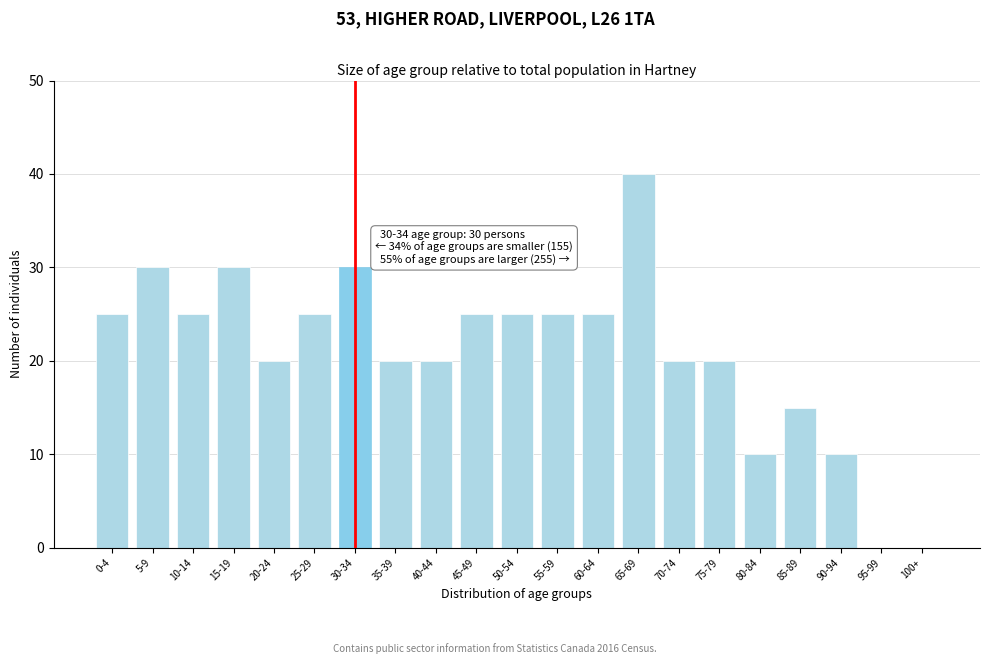

Reading right to left, what are all the values shown in this chart?

100+=0	95-99=0	90-94=10	85-89=15	80-84=10	75-79=20	70-74=20	65-69=40	60-64=25	55-59=25	50-54=25	45-49=25	40-44=20	35-39=20	30-34=30	25-29=25	20-24=20	15-19=30	10-14=25	5-9=30	0-4=25